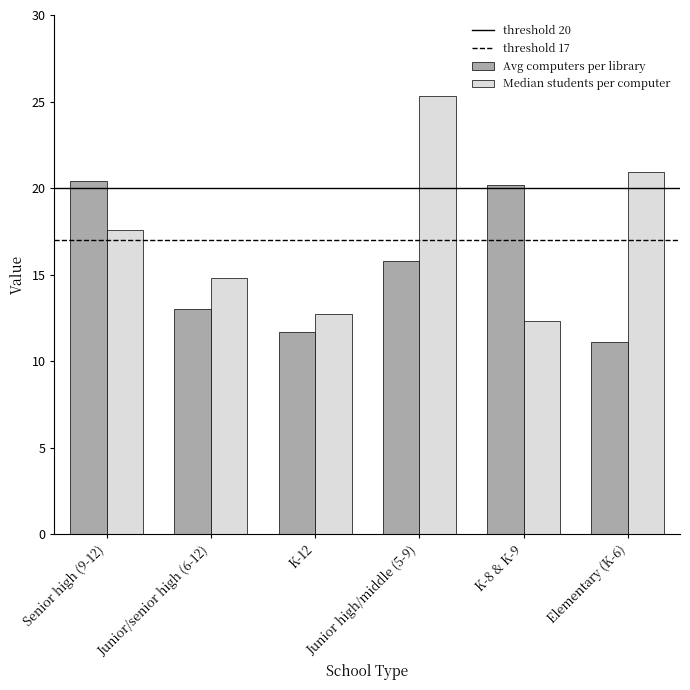

Reading left to right, extract all data points from this chart.

Avg computers per library: 20.4	13.0	11.7	15.8	20.2	11.1
Median students per computer: 17.6	14.8	12.7	25.3	12.3	20.9